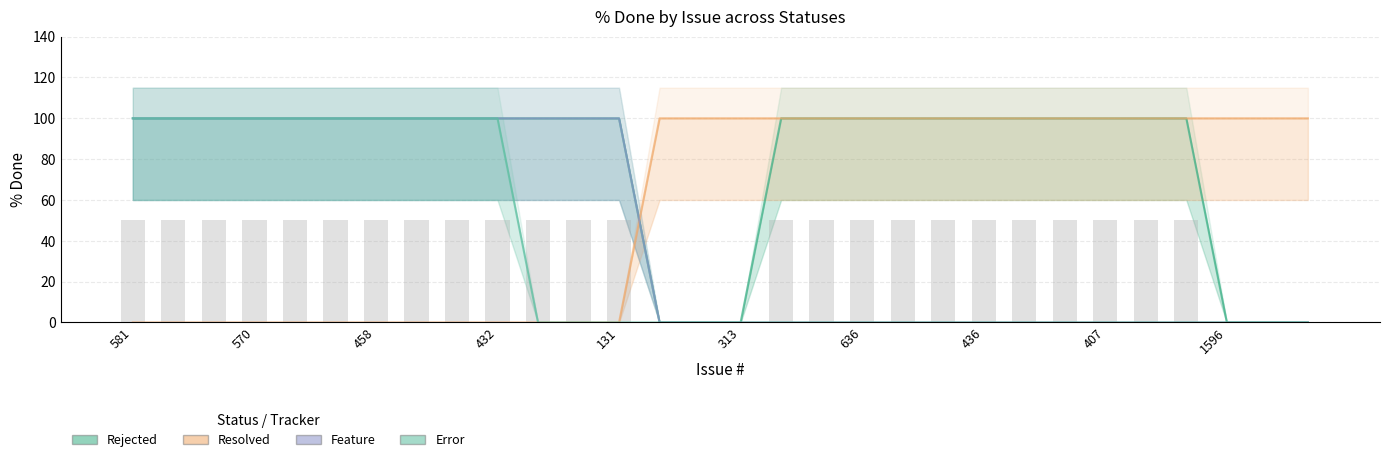

List the labels in order of Feature value, smallest first.

1341, 365, 313, 658, 647, 636, 462, 449, 436, 423, 409, 407, 406, 262, 1596, 1482, 1426, 581, 580, 579, 570, 542, 461, 458, 453, 450, 432, 408, 305, 131